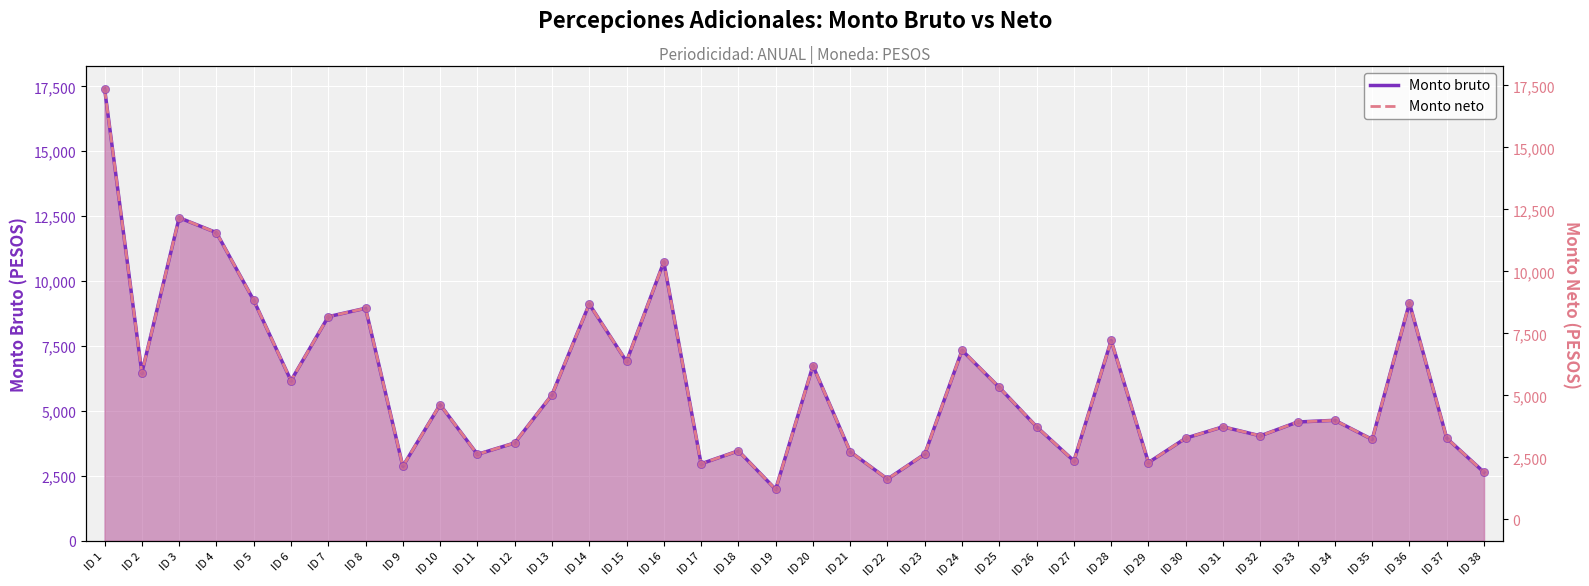

Which series has the largest Y range (max minus min)?

Monto bruto